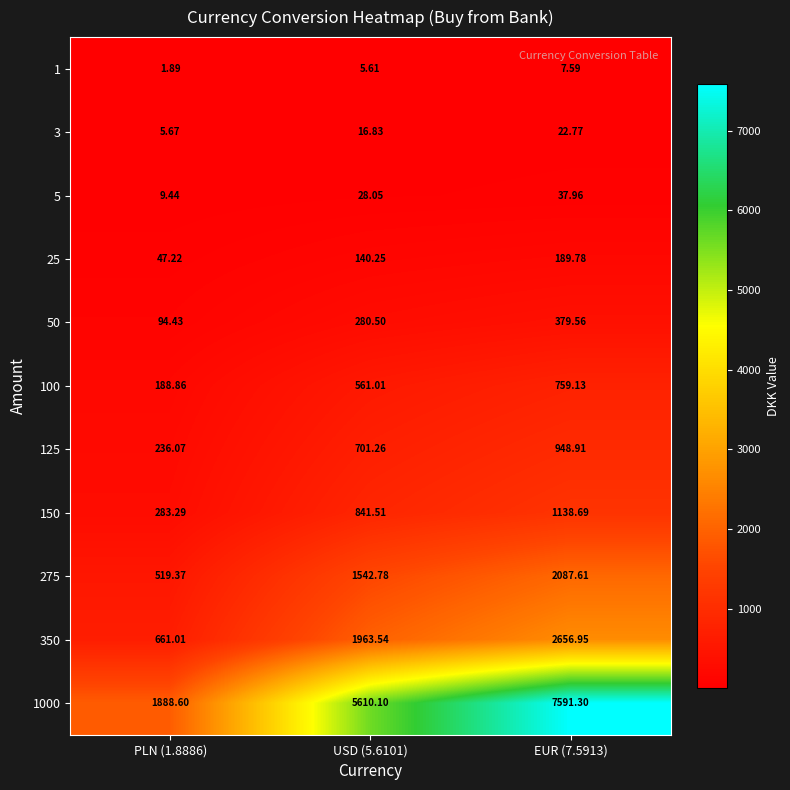

Is the value of 150 at EUR (7.5913) greater than the value of 125 at USD (5.6101)?

Yes